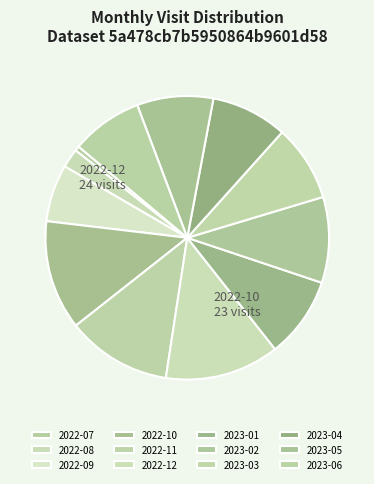

Count the number of slices in the pie.

12